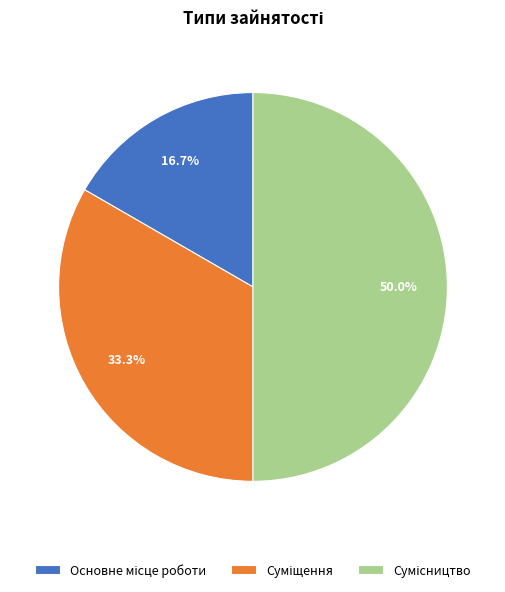

To the nearest percent, what is the difference between the largest and smallest slice percentages?

33%